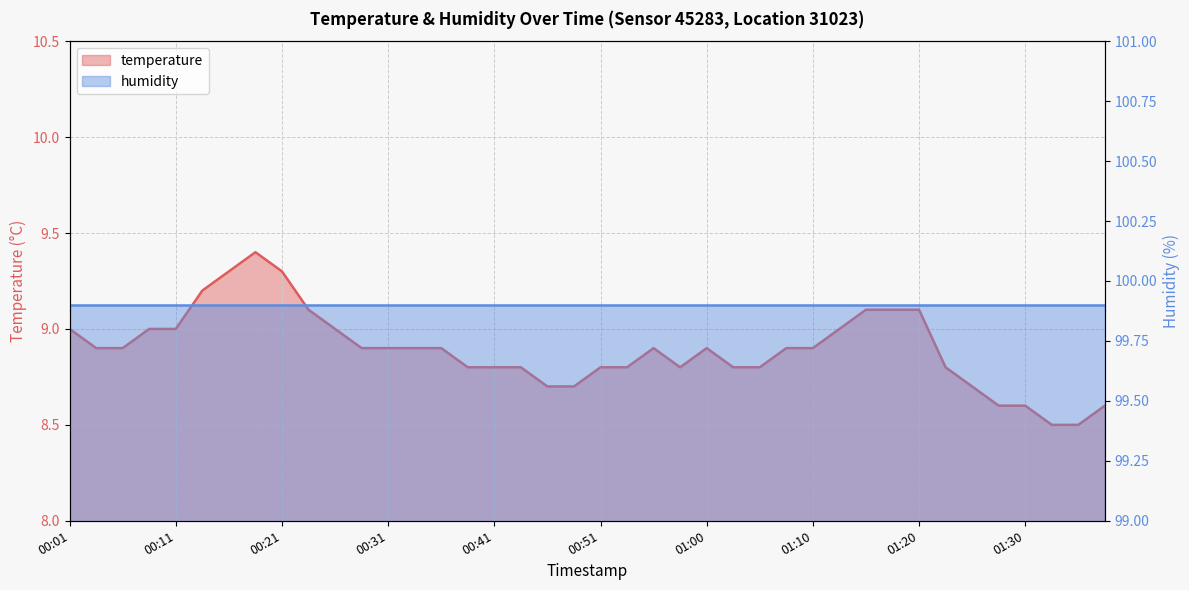

Rank the categories by value from highest to lowest.

00:19, 00:16, 00:21, 00:14, 00:23, 01:15, 01:17, 01:20, 00:01, 00:09, 00:11, 00:26, 01:13, 00:04, 00:06, 00:28, 00:31, 00:33, 00:36, 00:55, 01:00, 01:08, 01:10, 00:38, 00:41, 00:43, 00:51, 00:53, 00:58, 01:03, 01:05, 01:22, 00:46, 00:48, 01:25, 01:27, 01:30, 01:37, 01:32, 01:34